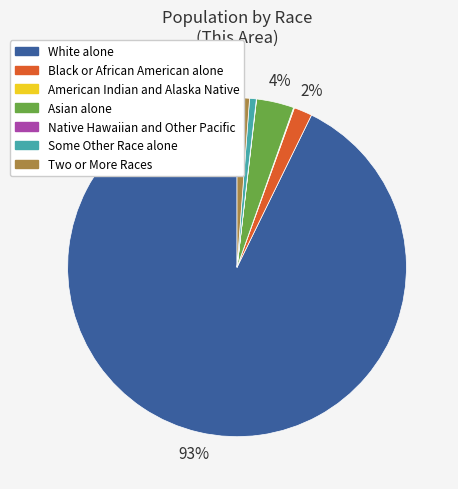

Which has a higher value, Black or African American alone or Asian alone?

Asian alone